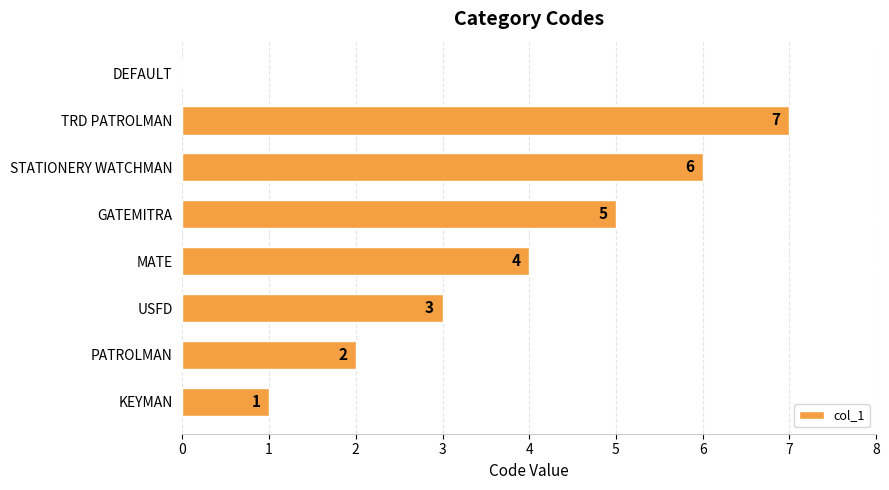

The chart shows a value of 3 at PATROLMAN. True or false?

False